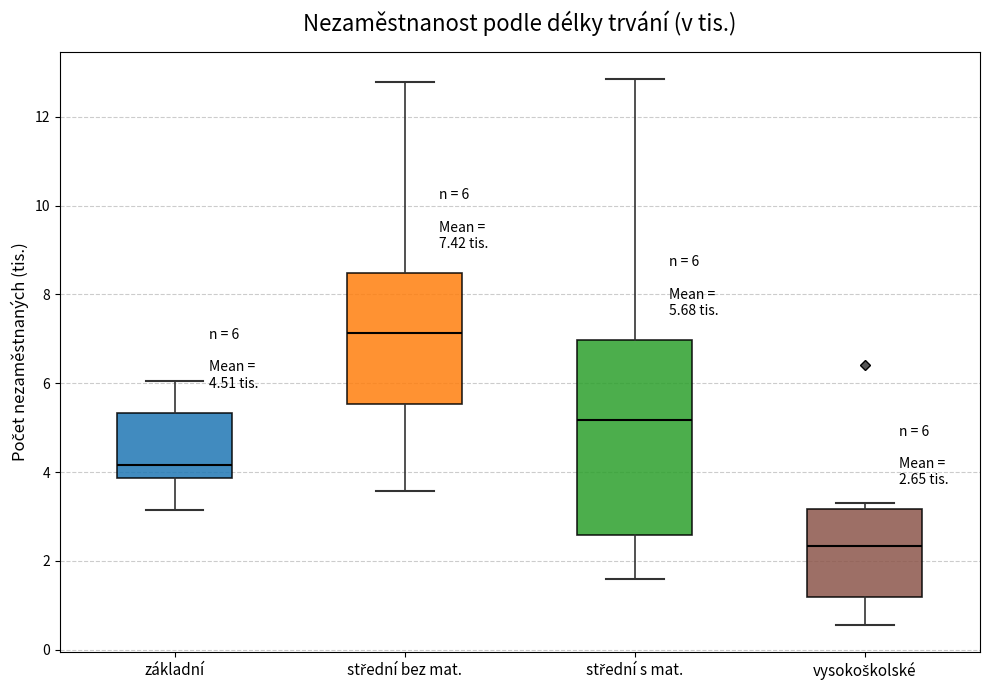

Which box has the lowest median line?

vysokoškolské